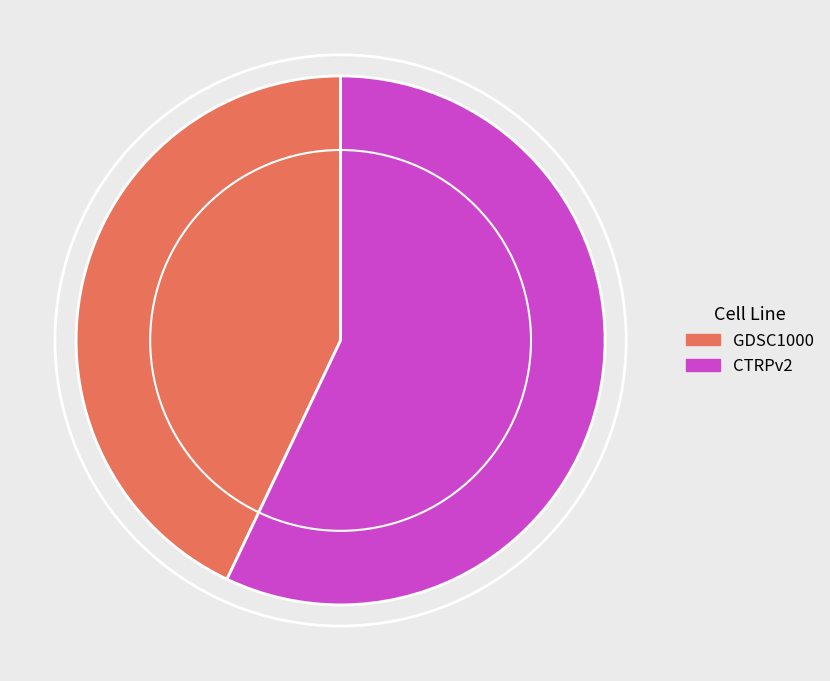

True or false: CTRPv2 accounts for 42% of the total.

False